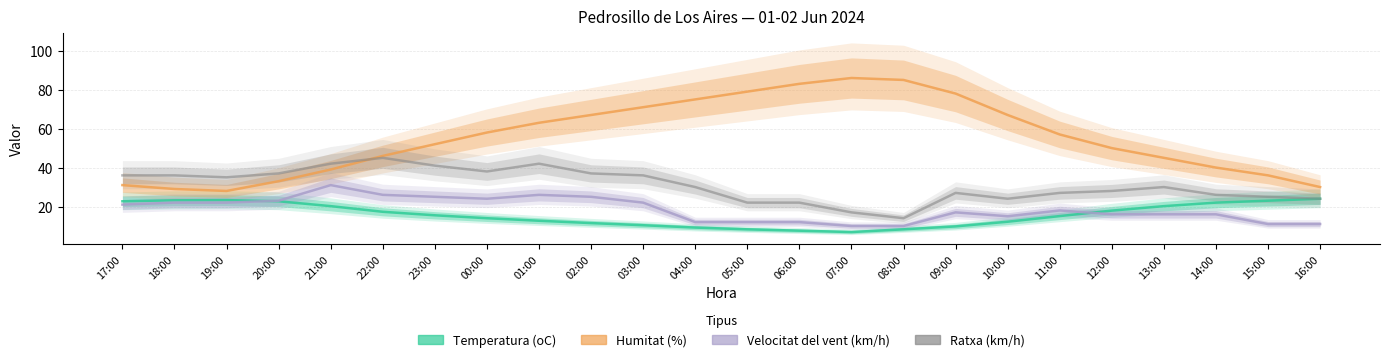

What position from the right is 22:00?

19